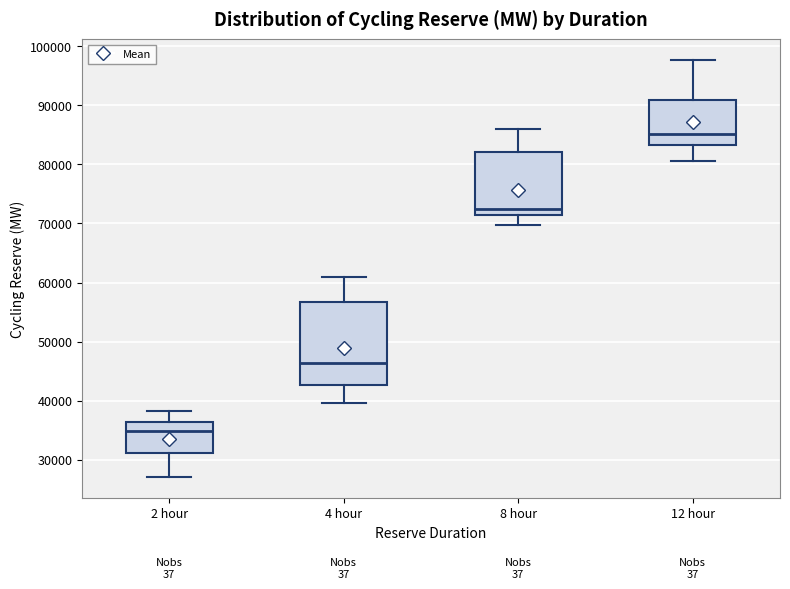

Reading left to right, transcribe this box plot: for each box, give where its median line is, the range the box spans, and where its two whiskers end, as read against the y-axis. The values are not printed on the chart, so give them approximately, as read against the axis.

2 hour: median 35000, box 31000 to 36000, whiskers 27000 to 38000
4 hour: median 46000, box 43000 to 57000, whiskers 40000 to 61000
8 hour: median 72000, box 71000 to 82000, whiskers 70000 to 86000
12 hour: median 85000, box 83000 to 91000, whiskers 81000 to 98000